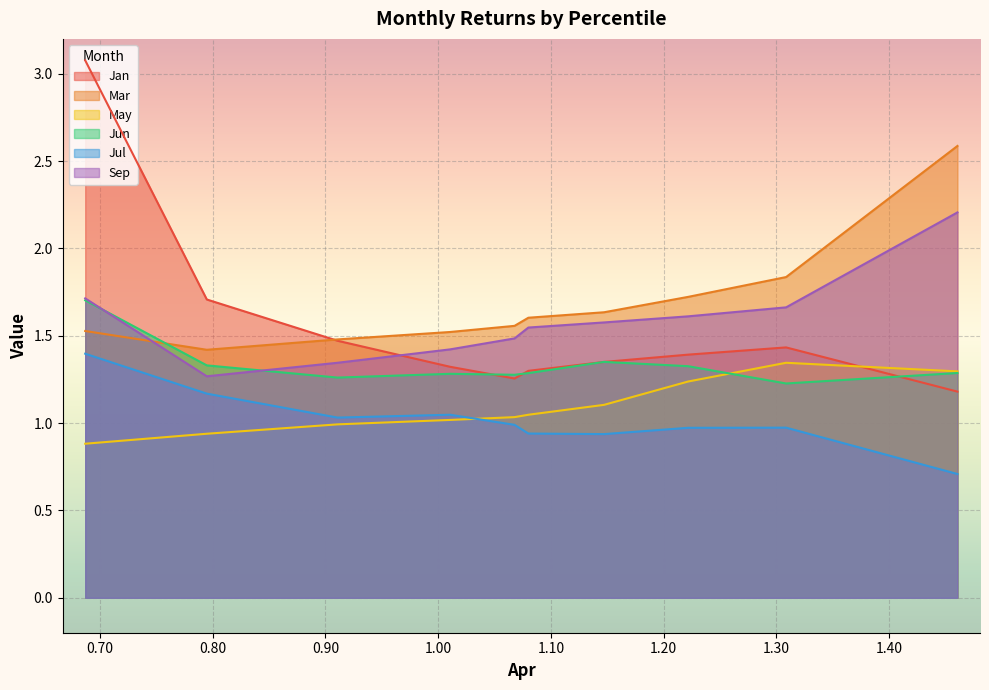

True or false: Jun and Jul intersect in this chart.

False